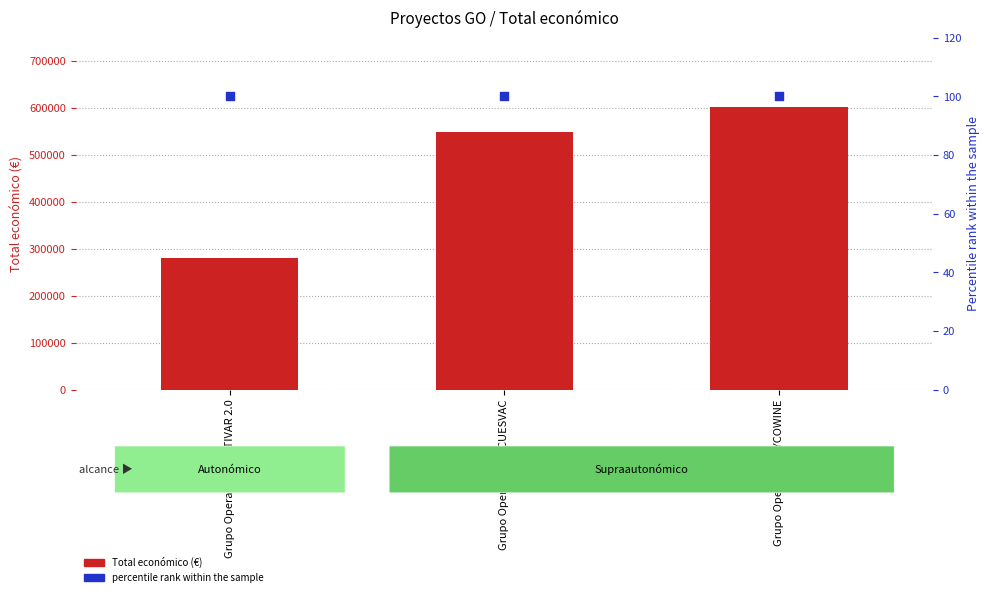

Which series contains the highest Y value?

Total económico (€)